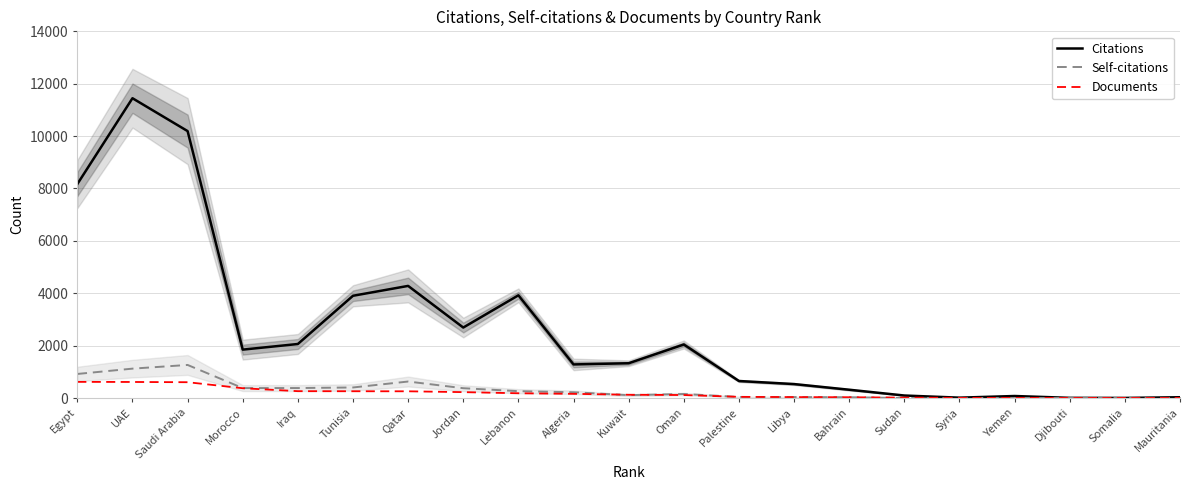

Read the Citations value at Yemen, to the nearest 10.

80